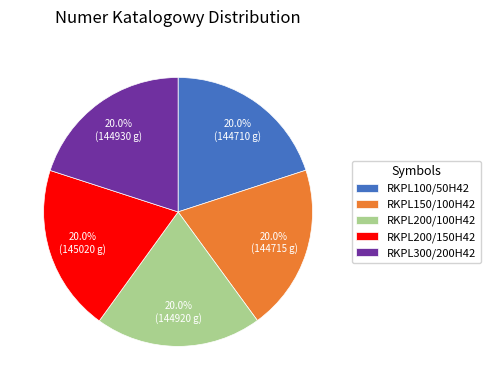

Does RKPL150/100H42 account for over 50% of the chart?

No